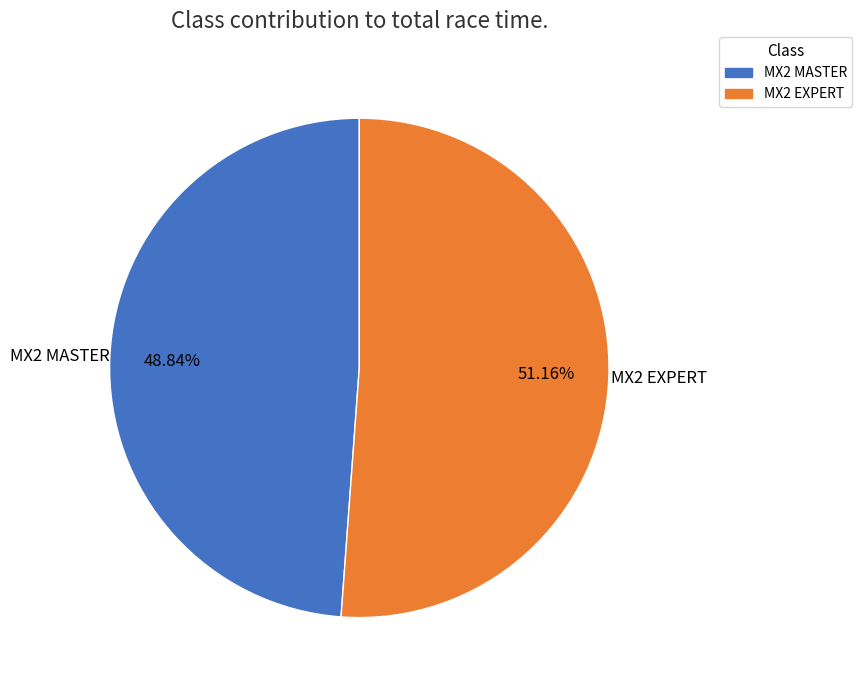

Rank the categories by value from lowest to highest.

MX2 MASTER, MX2 EXPERT